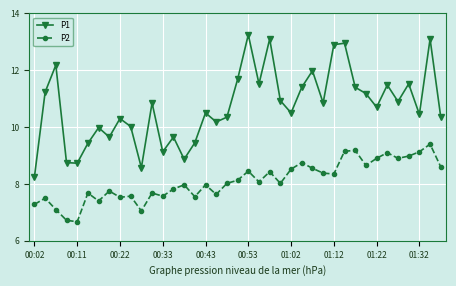

Which series has the largest total across all categories?

P1